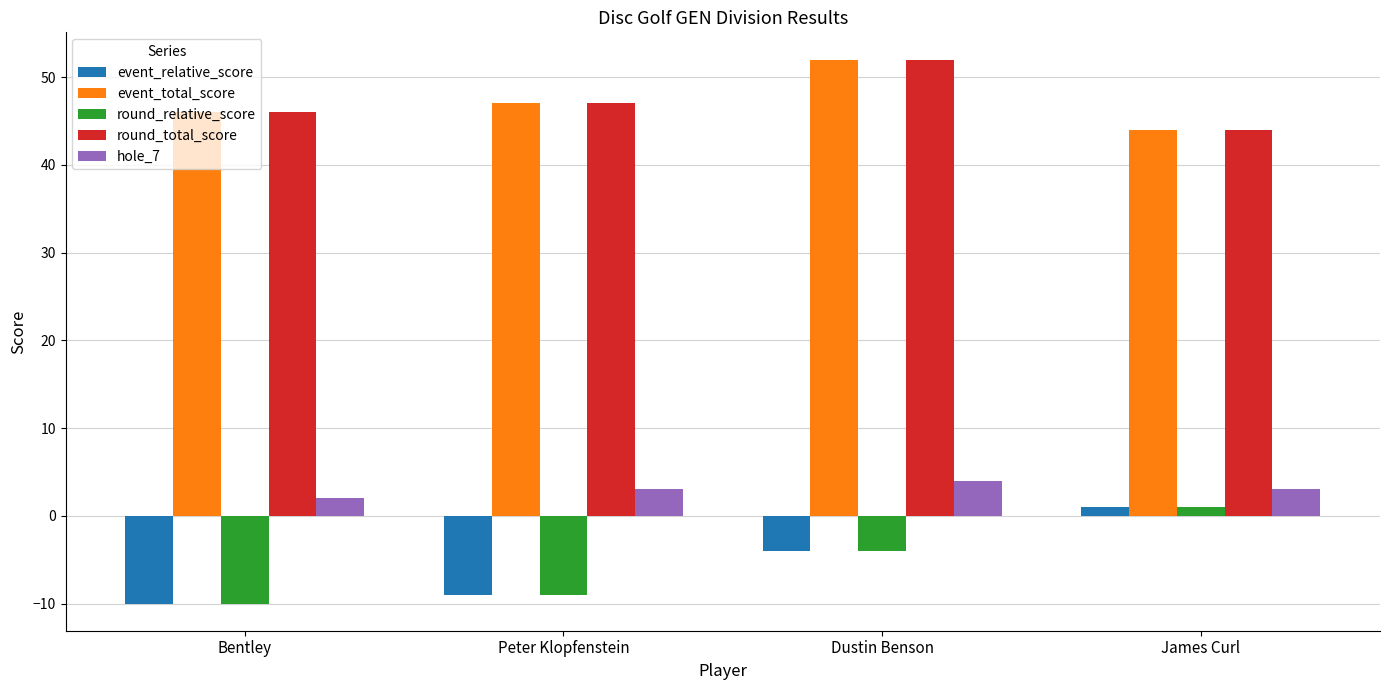

Is it true that event_total_score equals 30 at Dustin Benson?

False